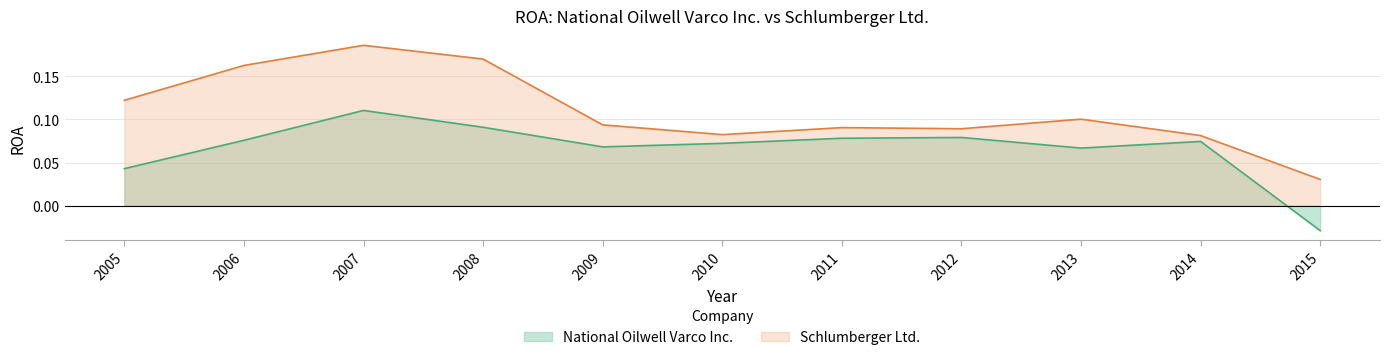

List the series in order of their peak value, highest first.

Schlumberger Ltd., National Oilwell Varco Inc.